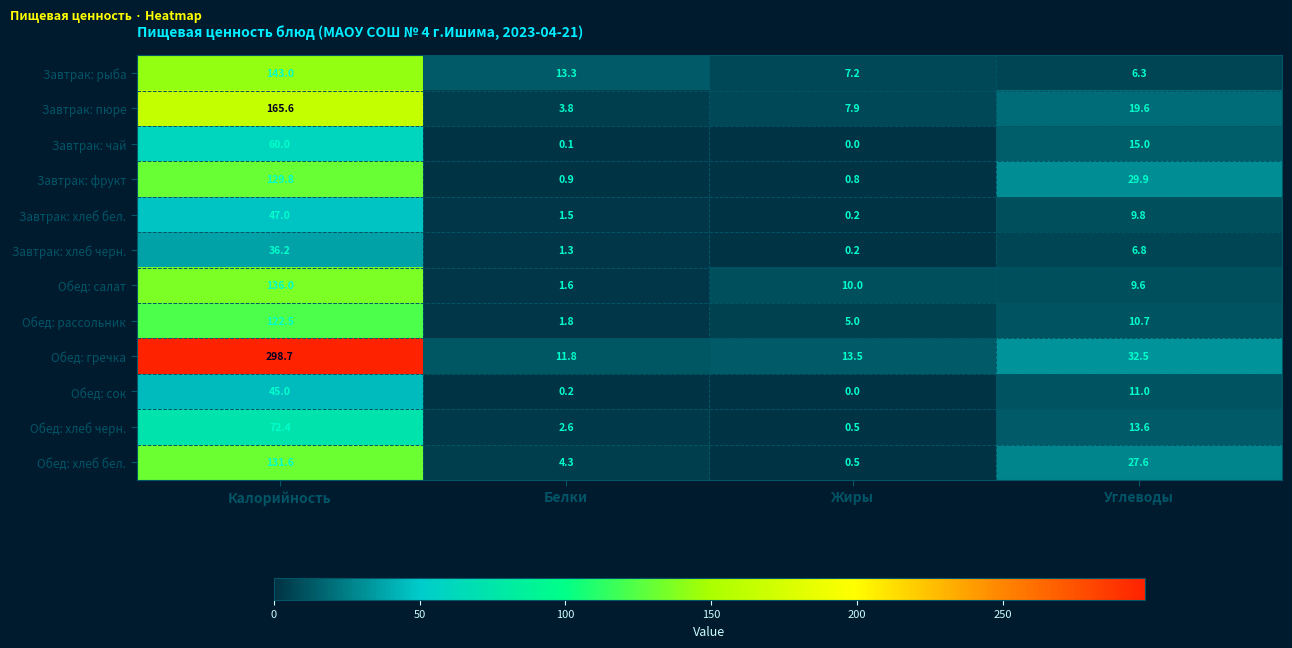

Which series has the largest range (max minus min)?

Обед: гречка